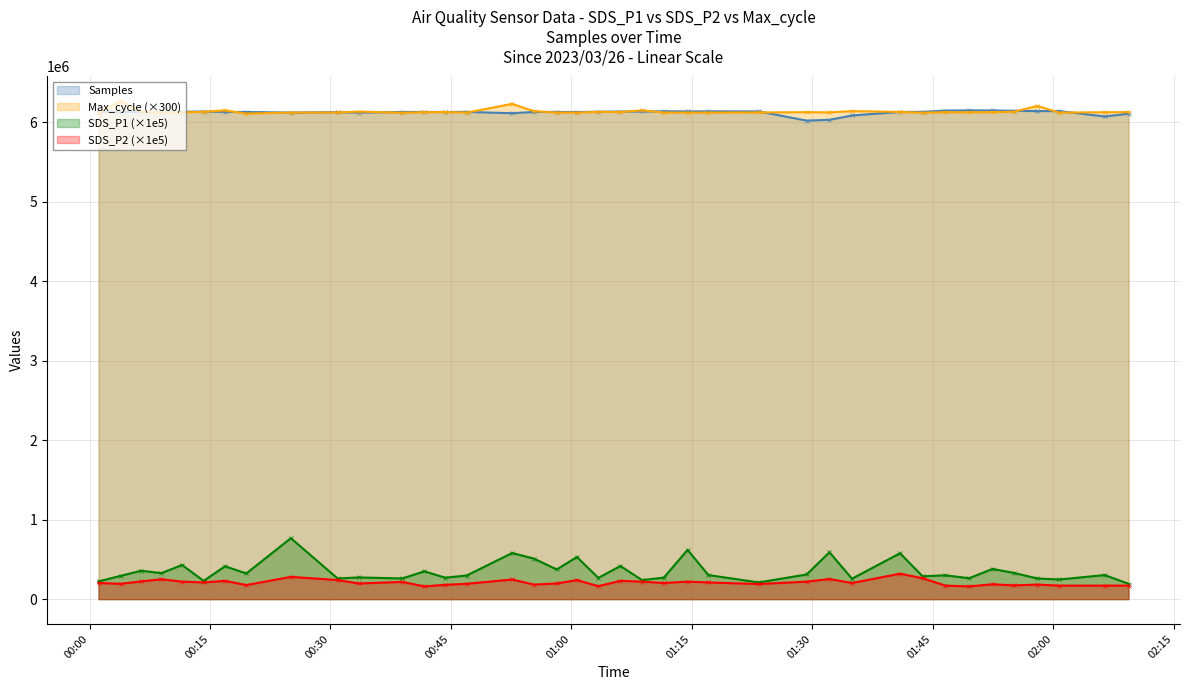

What is the average value of the Max_cycle series?

6137184.6